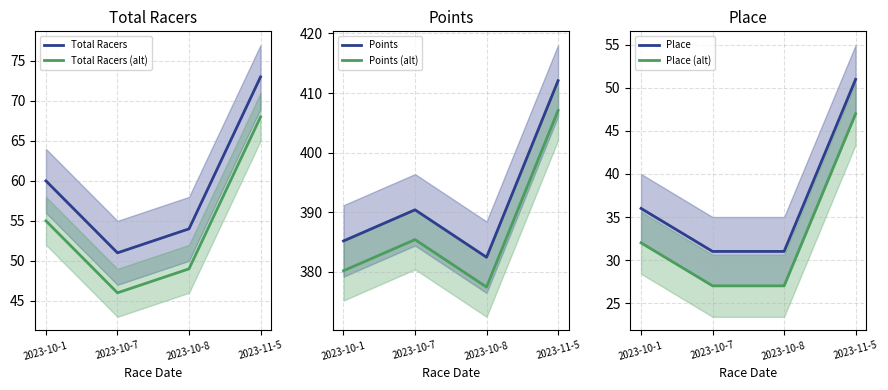

Where does the Place (alt) series first go above 32?

2023-11-5